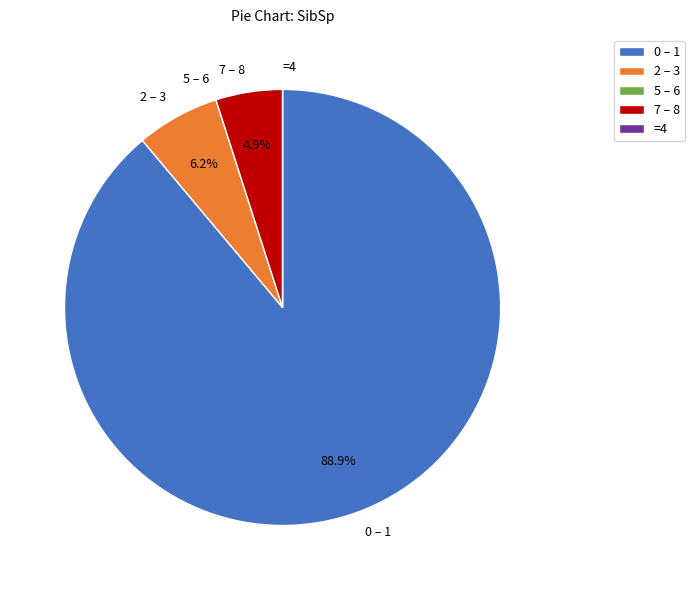

Is 7 – 8 the majority of the pie?

No